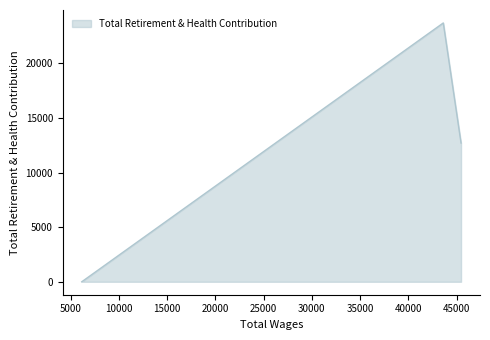

What is the greatest value displayed?

23708